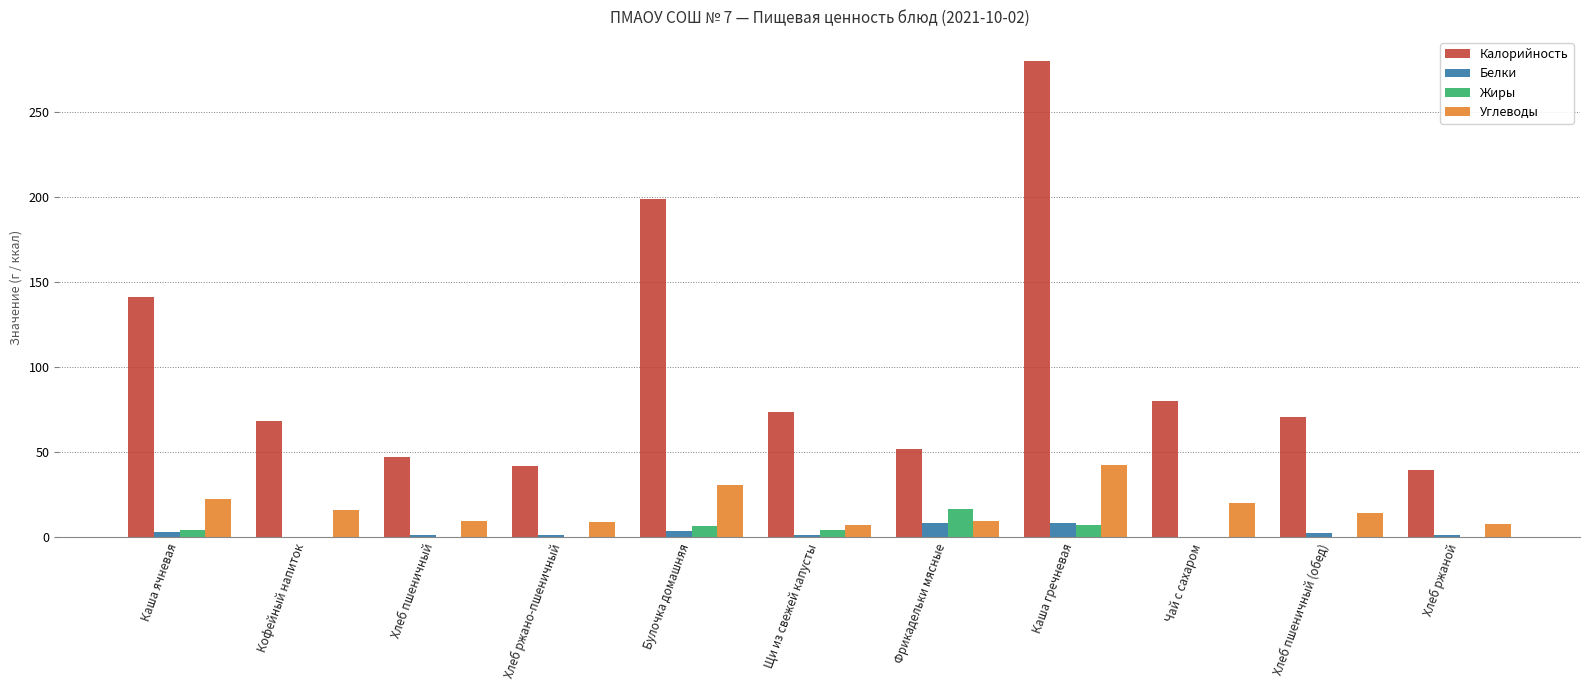

Which category has the highest value in the Жиры series?

Фрикадельки мясные